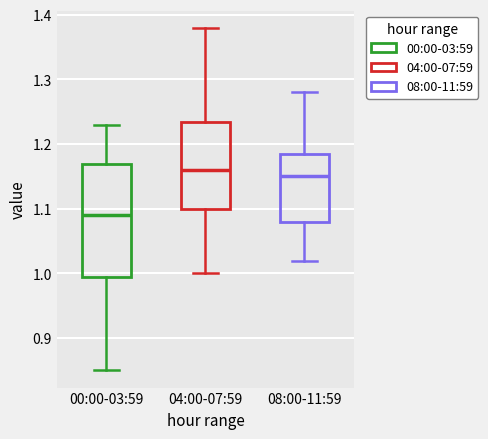

Which box is the tallest, from its lower edge to its upper edge?

00:00-03:59